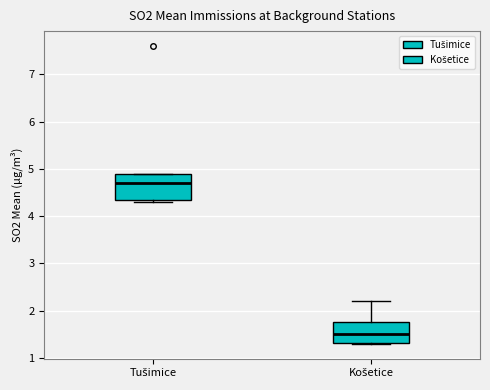

Reading left to right, transcribe this box plot: for each box, give where its median line is, the range the box spans, and where its two whiskers end, as read against the y-axis. The values are not printed on the chart, so give them approximately, as read against the axis.

Tušimice: median 4.7, box 4.4 to 4.9, whiskers 4.3 to 4.9
Košetice: median 1.5, box 1.3 to 1.8, whiskers 1.3 to 2.2